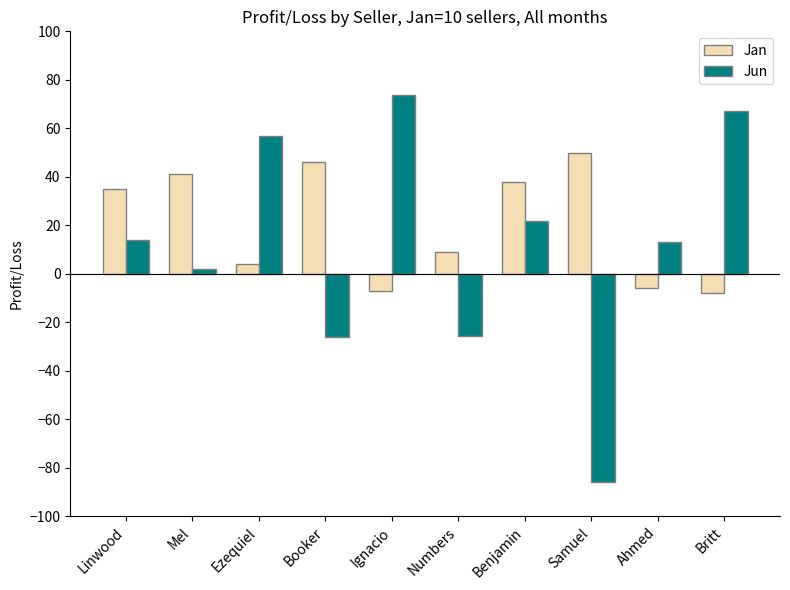

What is the difference between the maximum and minimum values in the Jan series?

58.0